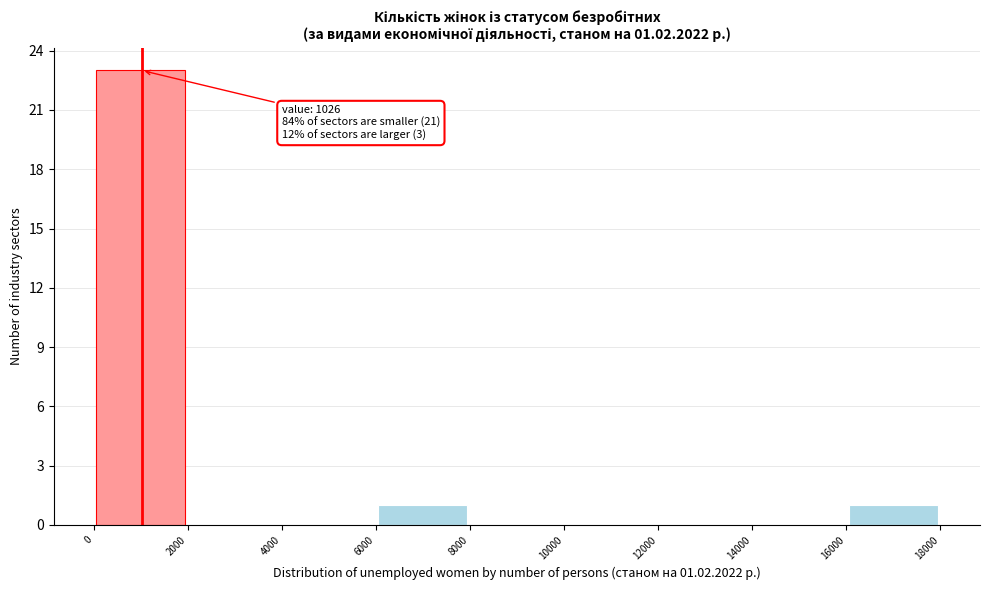

Which range on the x-axis has the tallest bar?

0 to 2000